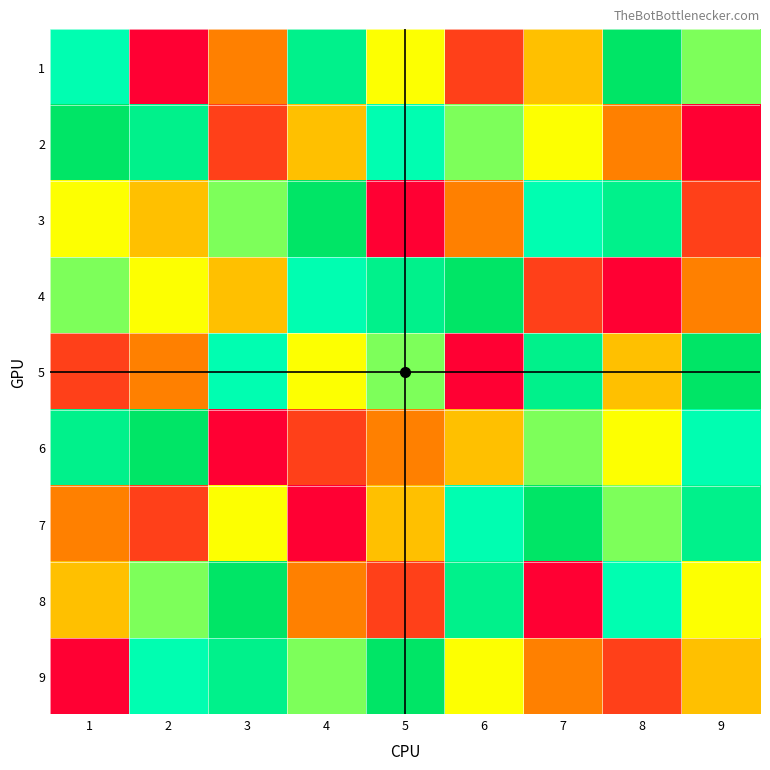

At 9, list the series in order from smallest to largest.

2, 3, 4, 9, 8, 1, 6, 7, 5